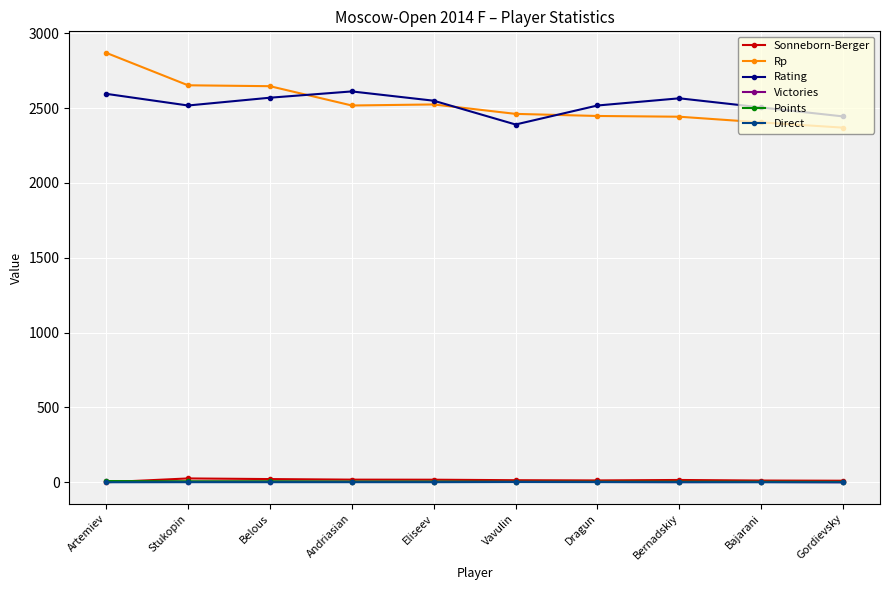

Is it true that Rp equals 3457.4 at Bernadskiy?

False